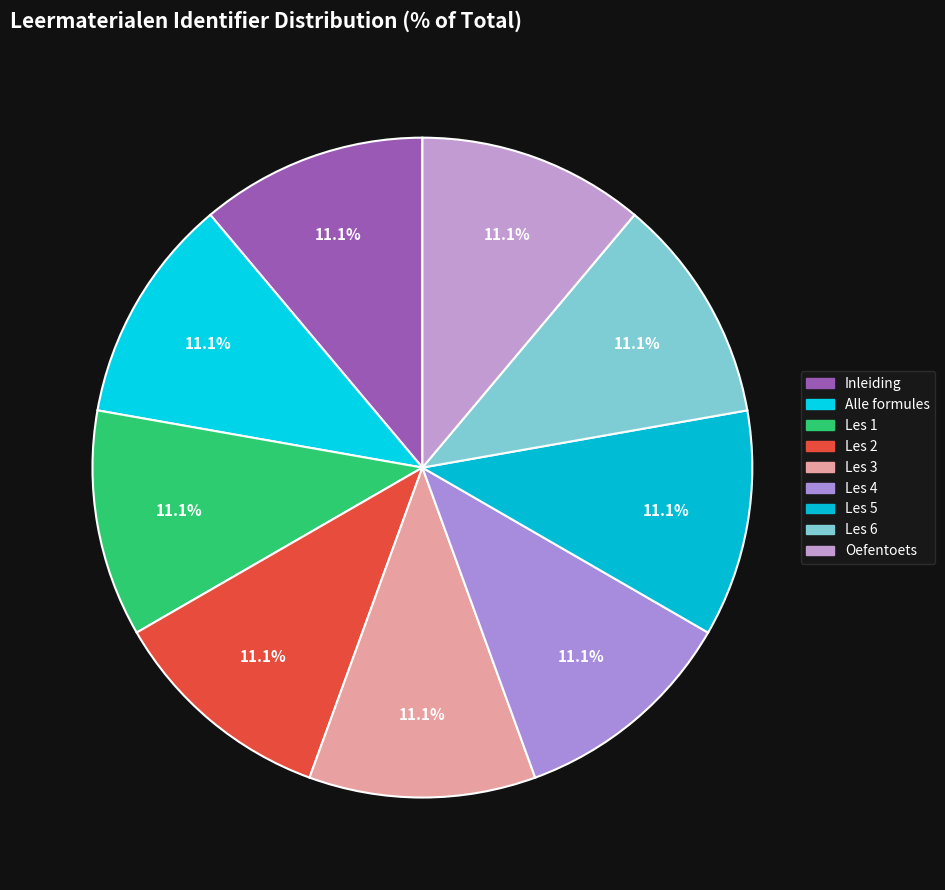

What is the ratio of the value at Oefentoets to the value at Les 4?

1.0